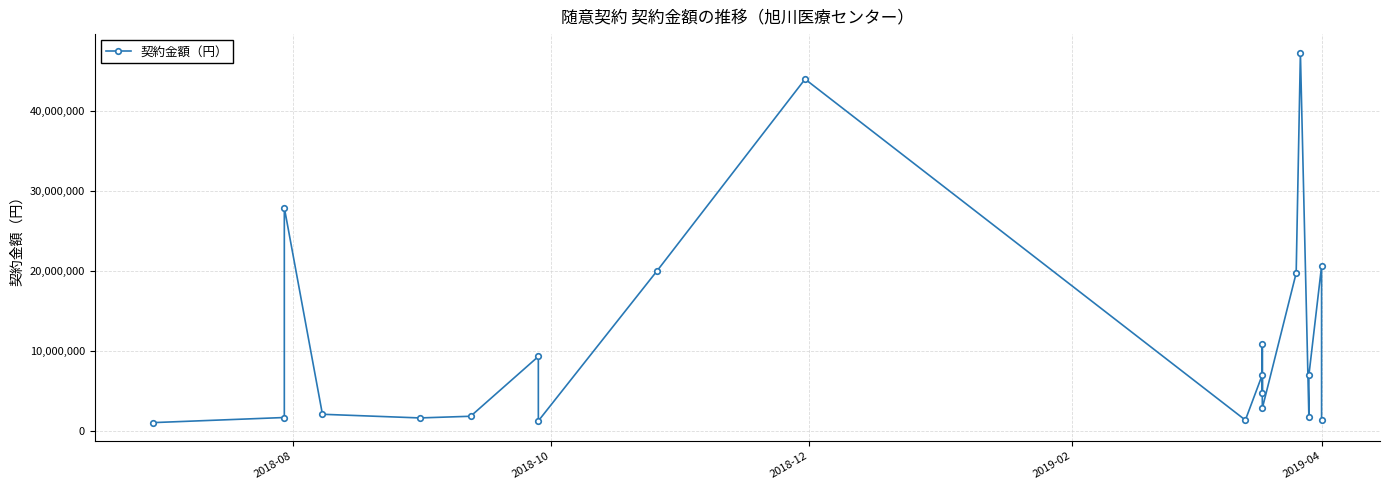

What is the value of the 10th point from the left?

44015746